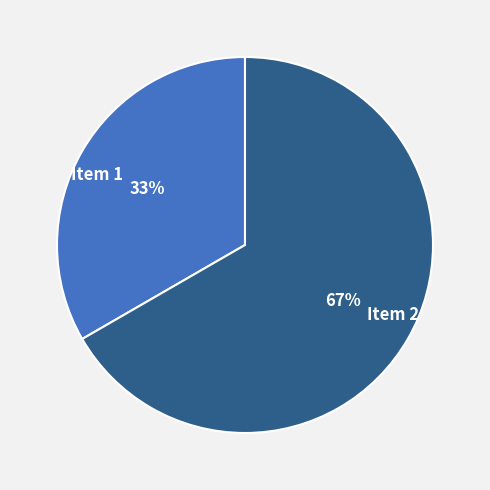

The Item 2 slice represents 53% of the pie. True or false?

False